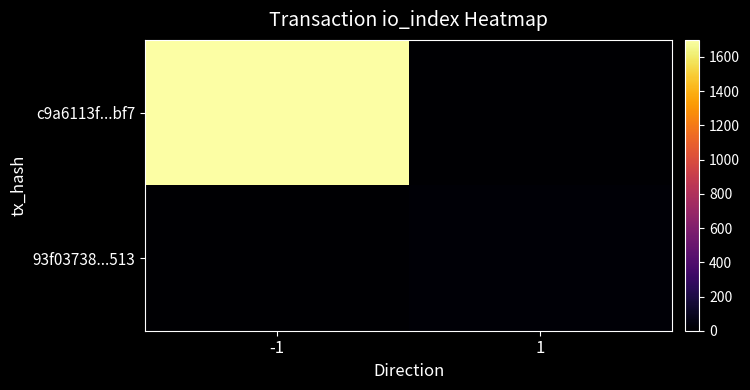

Reading left to right, extract all data points from this chart.

c9a6113f...bf7: -1=1700	1=0
93f03738...513: -1=0	1=16